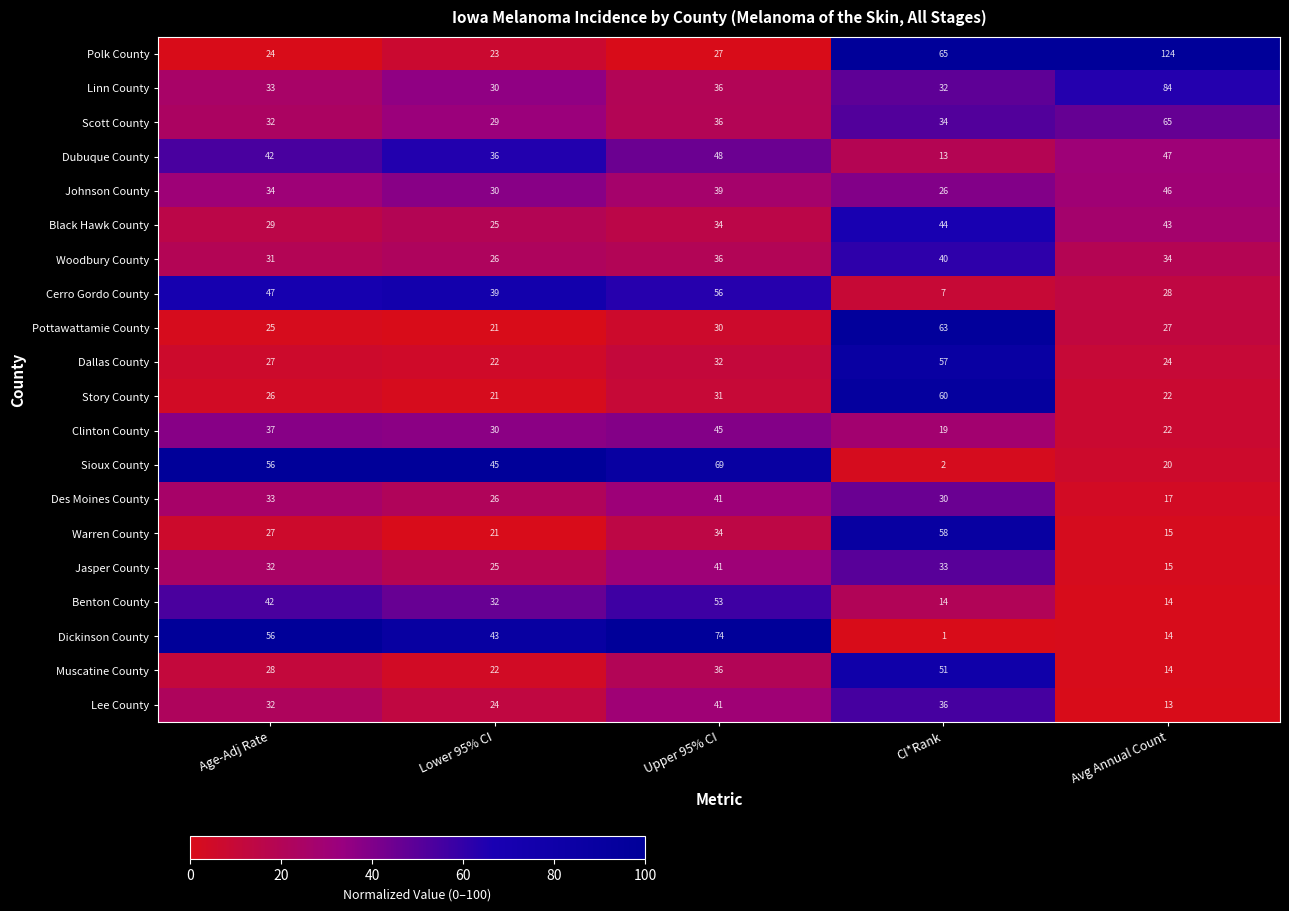

At which category is the sum across all series the highest?

Upper 95% CI